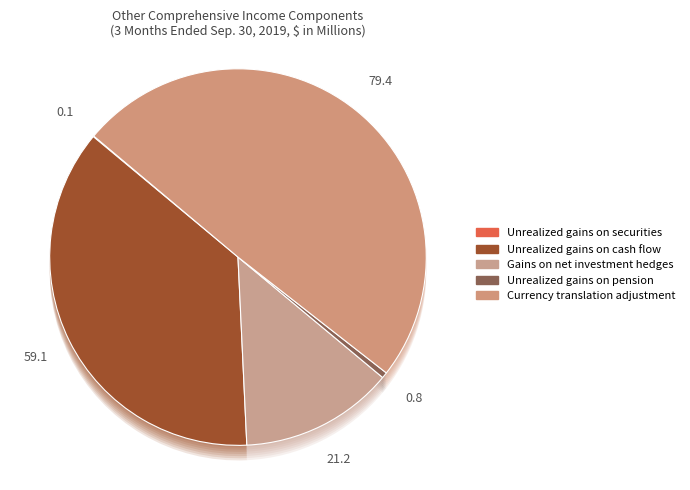

Rank the categories by value from highest to lowest.

Currency translation adjustment, Unrealized gains on cash flow, Gains on net investment hedges, Unrealized gains on pension, Unrealized gains on securities